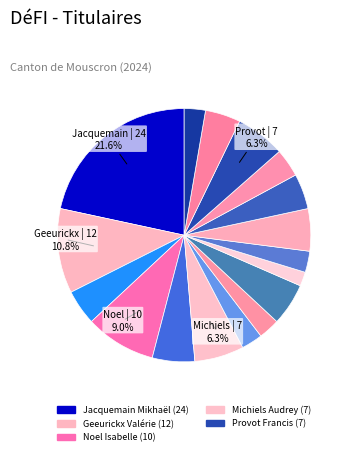

How many segments does this pie chart have?

17